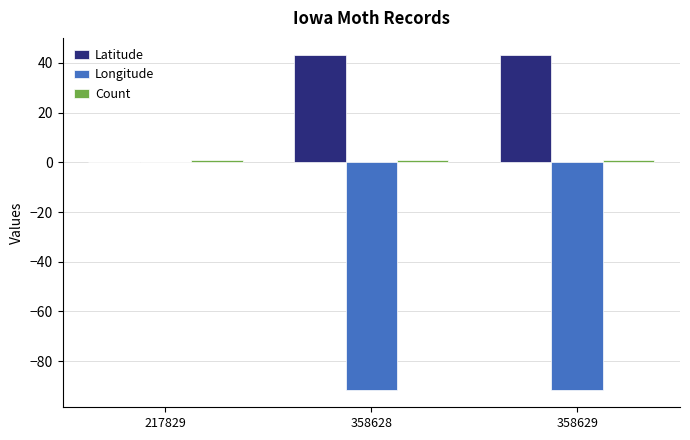

Which series has the largest total across all categories?

Latitude